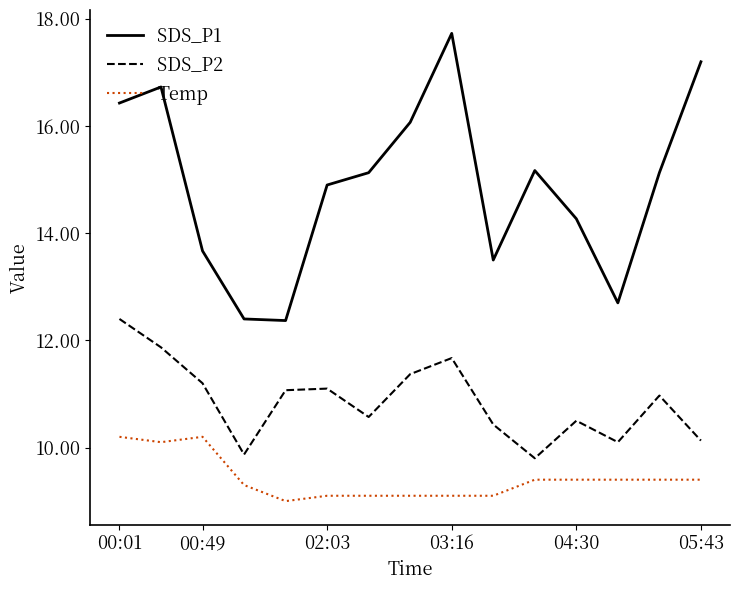

How many lines are shown in the chart?

3